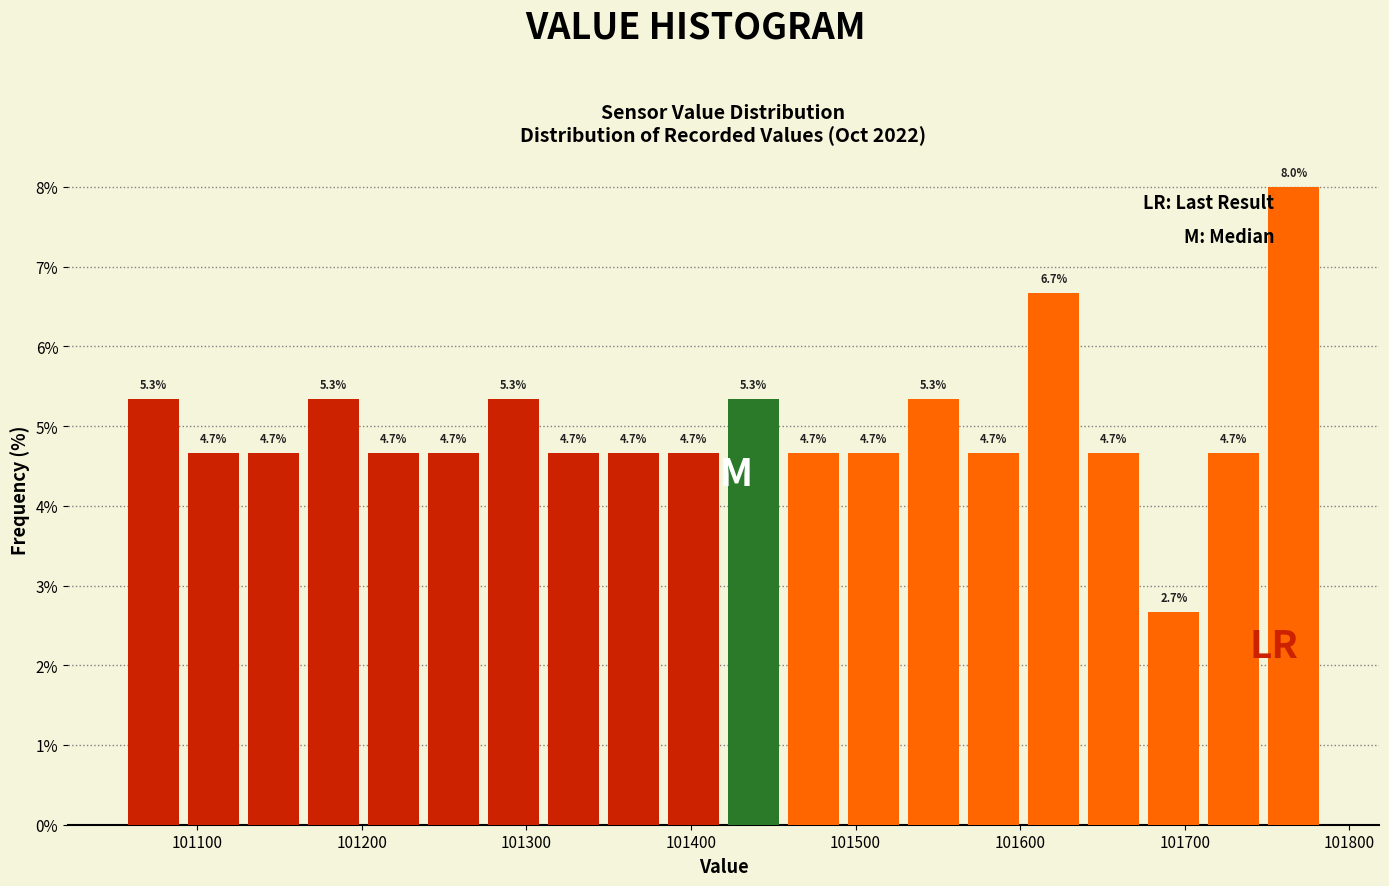

Around what value on the x-axis is the tallest bar? Give the approximate position of its centre, as read against the axis.

101770